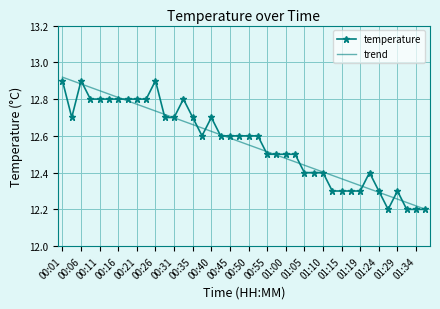

What are all the series names shown in the legend?

temperature, trend